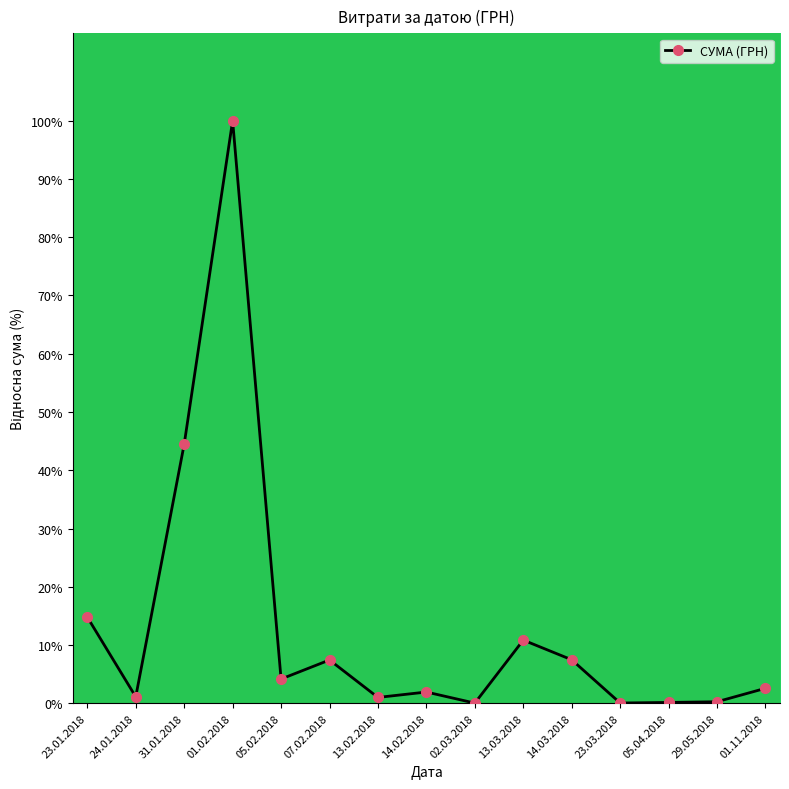

Where is the first local minimum?

24.01.2018